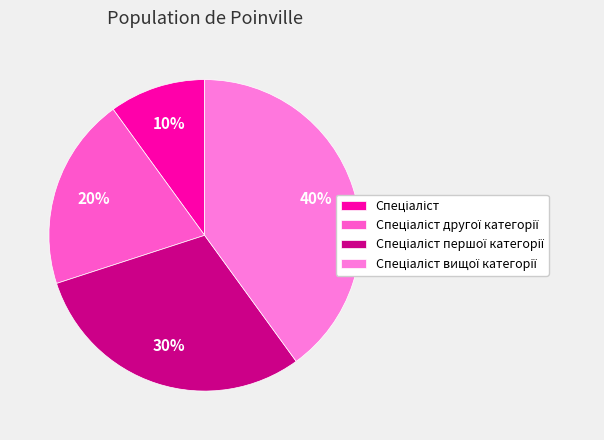

What is the ratio of the value at Спеціаліст to the value at Спеціаліст вищої категорії?

0.2